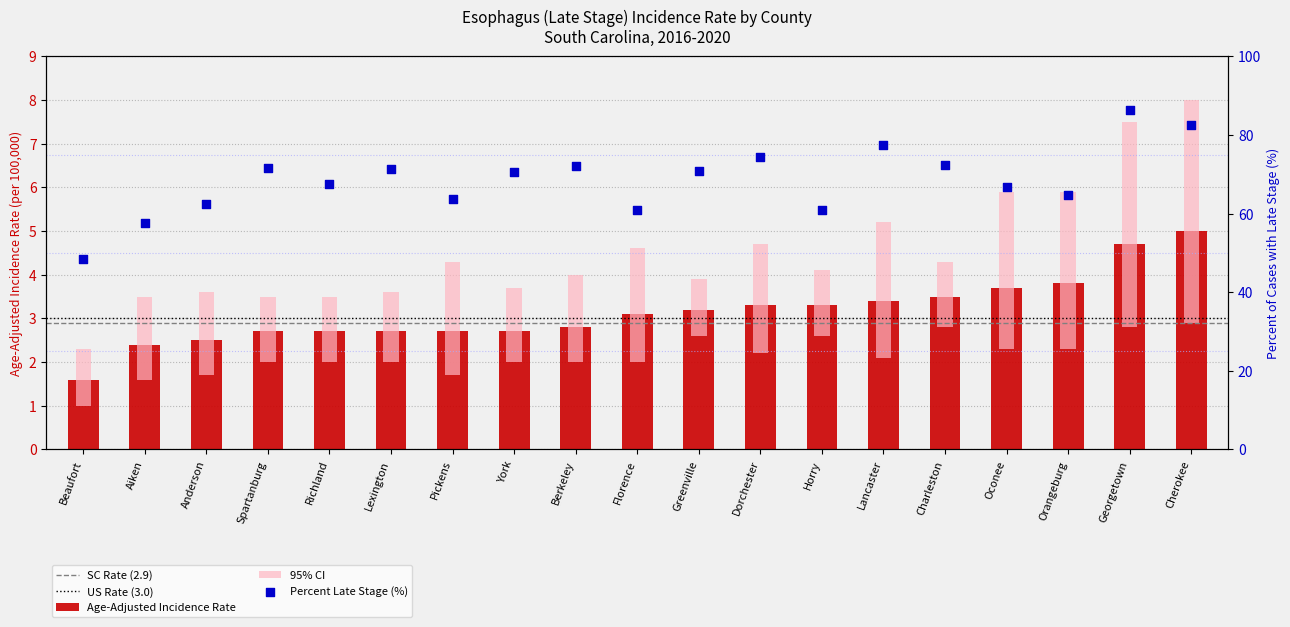

Is the value of Percent Late Stage at Berkeley greater than the value of Age-Adjusted Incidence Rate at Spartanburg?

Yes